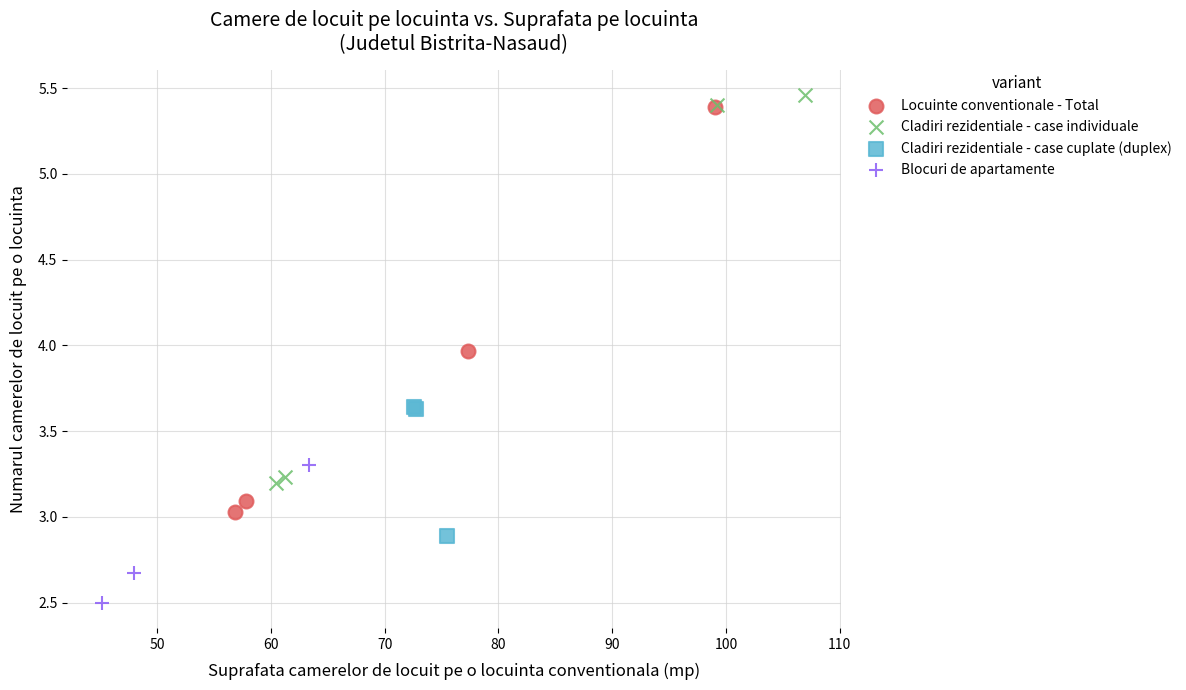

What are all the series names shown in the legend?

Locuinte conventionale - Total, Cladiri rezidentiale - case individuale, Cladiri rezidentiale - case cuplate (duplex), Blocuri de apartamente